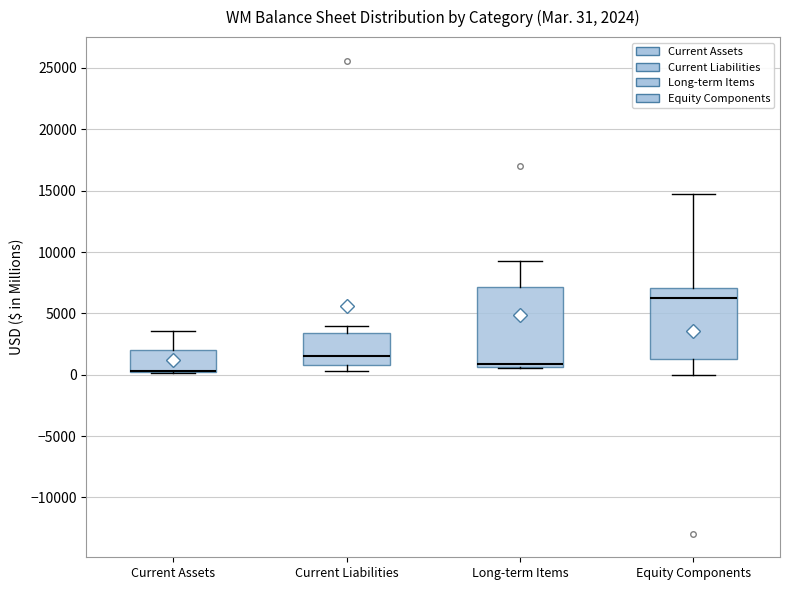

Comparing the boxes themselves (not the whiskers), which one is the tallest?

Long-term Items